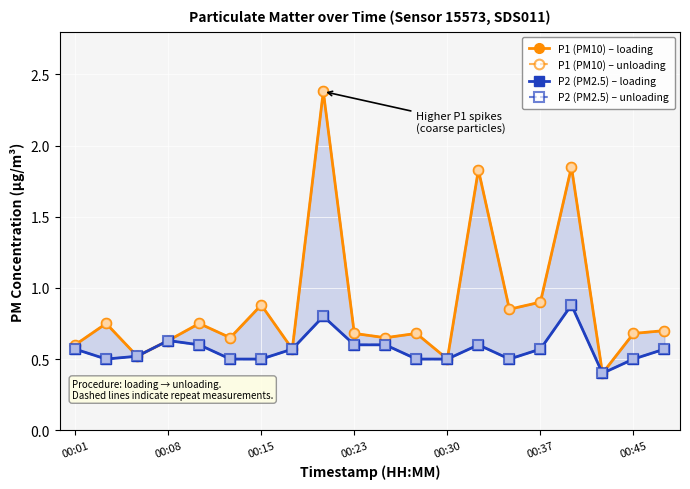

What are all the series names shown in the legend?

P1 (PM10) – loading, P1 (PM10) – unloading, P2 (PM2.5) – loading, P2 (PM2.5) – unloading